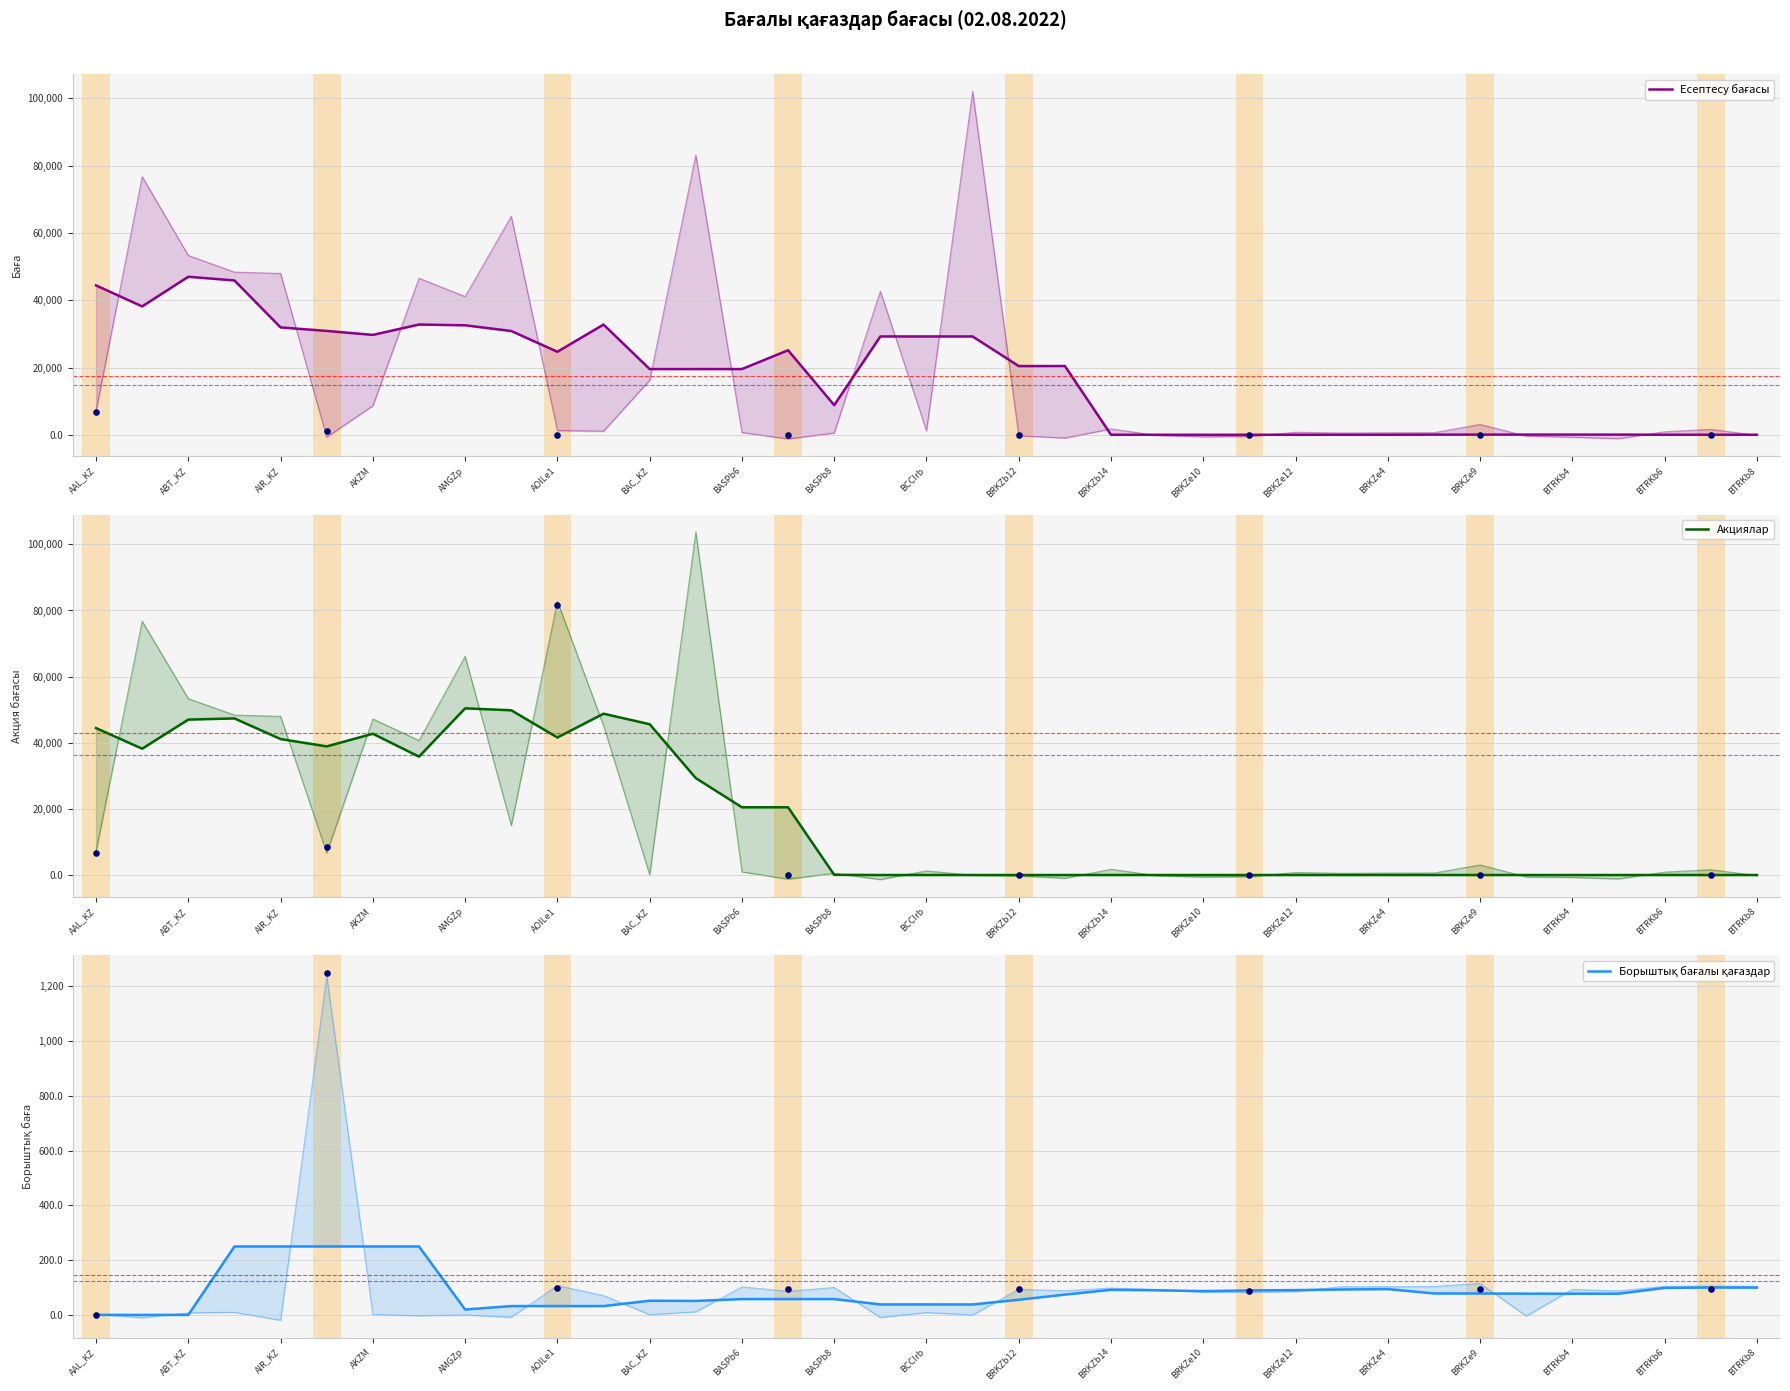

Which series has the widest spread of Y values?

Акциялар